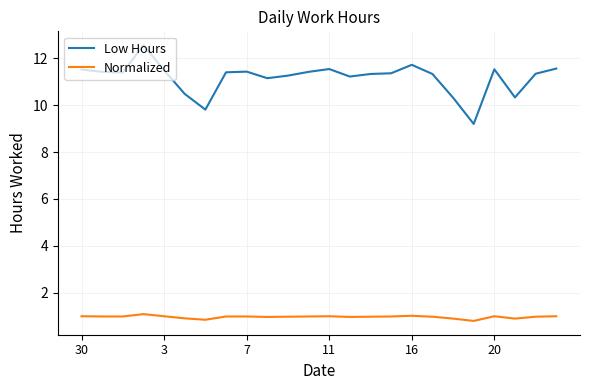

Rank the series by their maximum value, from highest to lowest.

Low Hours, Normalized